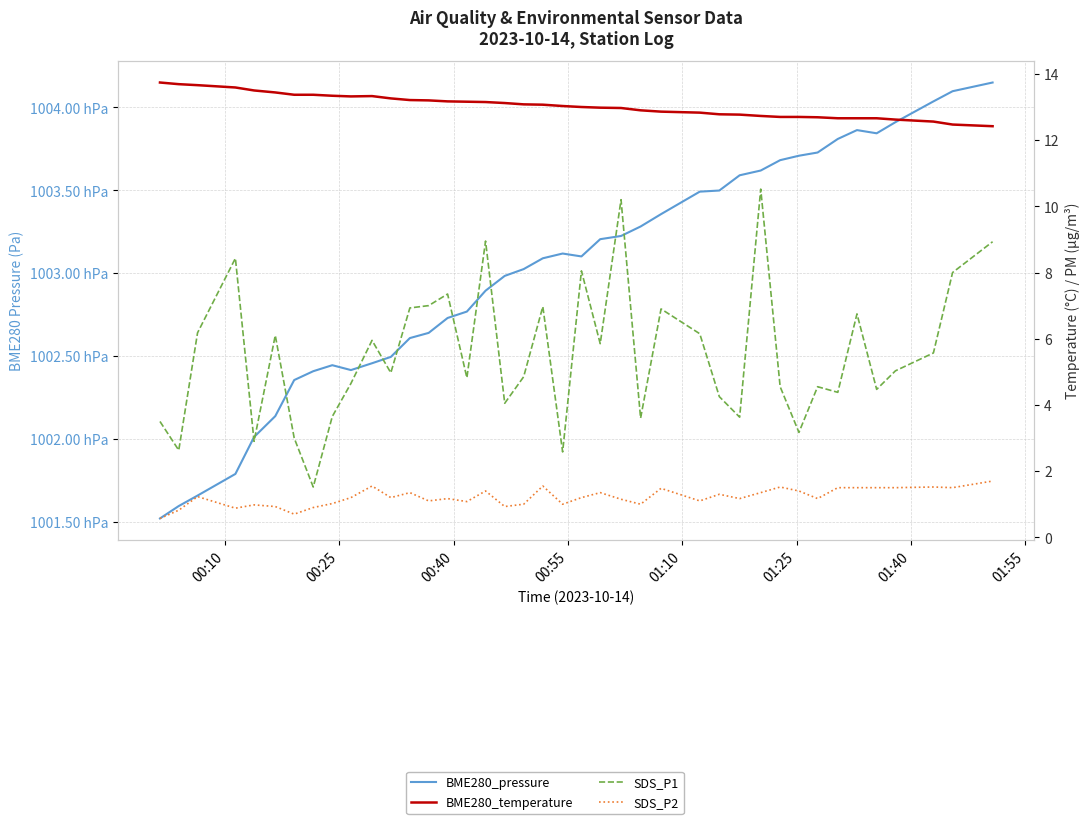

How many lines are shown in the chart?

4